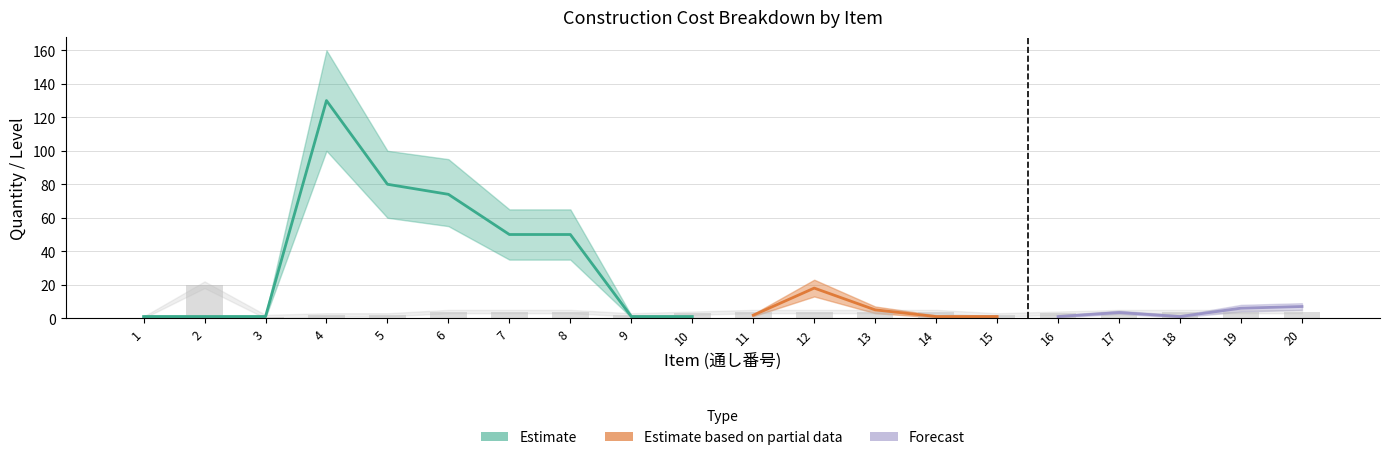

Reading left to right, extract all data points from this chart.

quantity: 1.0	1.0	1.0	130.0	80.0	74.0	50.0	50.0	1.0	1.0	1.8	18.0	5.0	1.0	1.0	1.0	3.4	1.0	6.0	7.0
quantity_lower: 0.5	0.5	0.5	100.0	60.0	55.0	35.0	35.0	0.5	0.5	1.2	13.0	3.0	0.5	0.5	0.5	2.5	0.5	4.0	5.0
quantity_upper: 1.8	1.8	1.8	160.0	100.0	95.0	65.0	65.0	1.8	1.8	2.5	23.0	7.0	1.8	1.8	1.8	4.5	1.8	8.0	9.0
level: 0.0	20.0	1.0	2.0	2.0	4.0	4.0	4.0	2.0	3.0	4.0	4.0	4.0	4.0	2.0	3.0	4.0	4.0	4.0	4.0
level_lower: 0.0	18.0	0.0	1.0	1.0	3.0	3.0	3.0	1.0	2.0	3.0	3.0	3.0	3.0	1.0	2.0	3.0	3.0	3.0	3.0
level_upper: 1.0	22.0	2.0	3.0	3.0	5.0	5.0	5.0	3.0	4.0	5.0	5.0	5.0	5.0	3.0	4.0	5.0	5.0	5.0	5.0